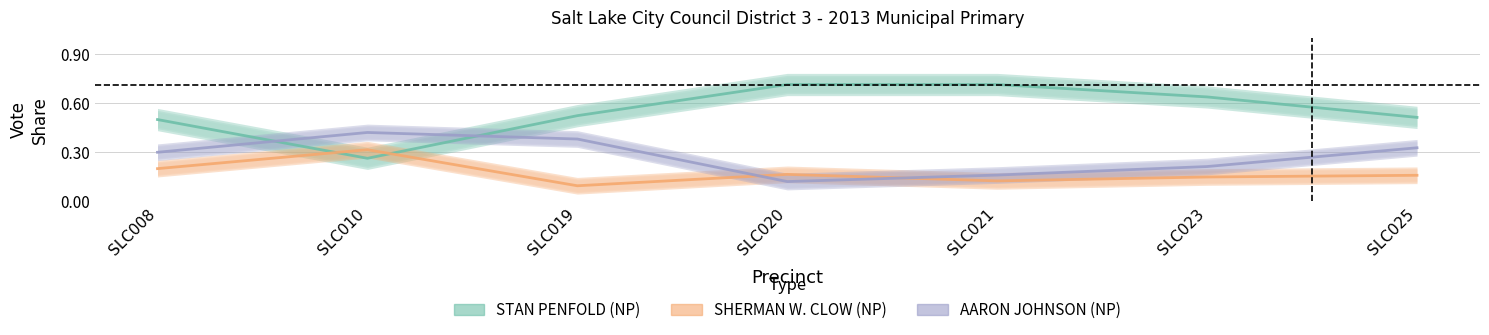

Reading right to left, list all the values displayed in this chart.

STAN PENFOLD (NP): SLC025=0.5	SLC023=0.6	SLC021=0.7	SLC020=0.7	SLC019=0.5	SLC010=0.3	SLC008=0.5
SHERMAN W. CLOW (NP): SLC025=0.2	SLC023=0.1	SLC021=0.1	SLC020=0.2	SLC019=0.1	SLC010=0.3	SLC008=0.2
AARON JOHNSON (NP): SLC025=0.3	SLC023=0.2	SLC021=0.2	SLC020=0.1	SLC019=0.4	SLC010=0.4	SLC008=0.3